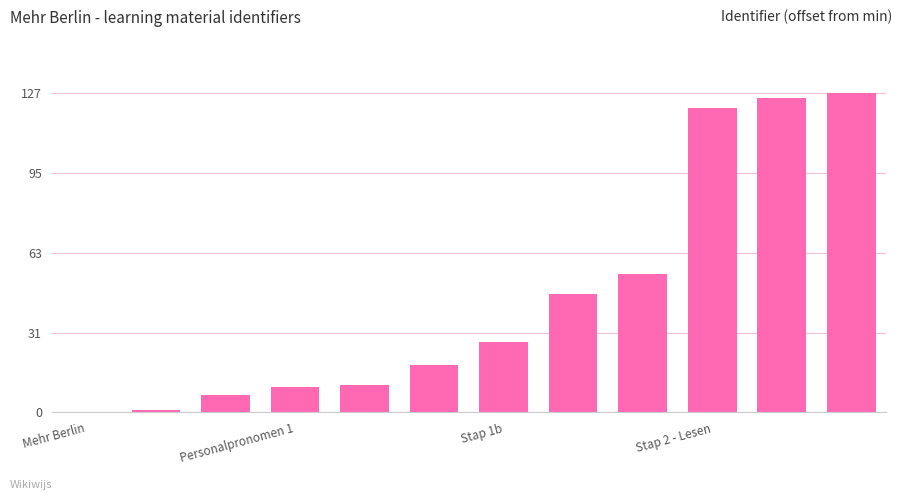

What is the maximum value shown in the chart?

127